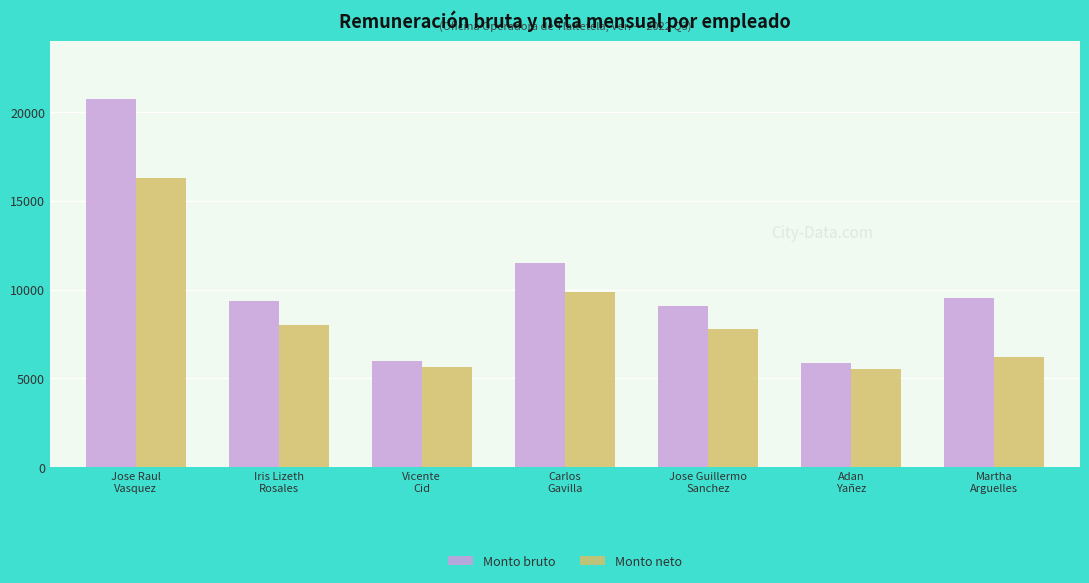

What is the label of the 4th bar from the right?

Carlos
Gavilla